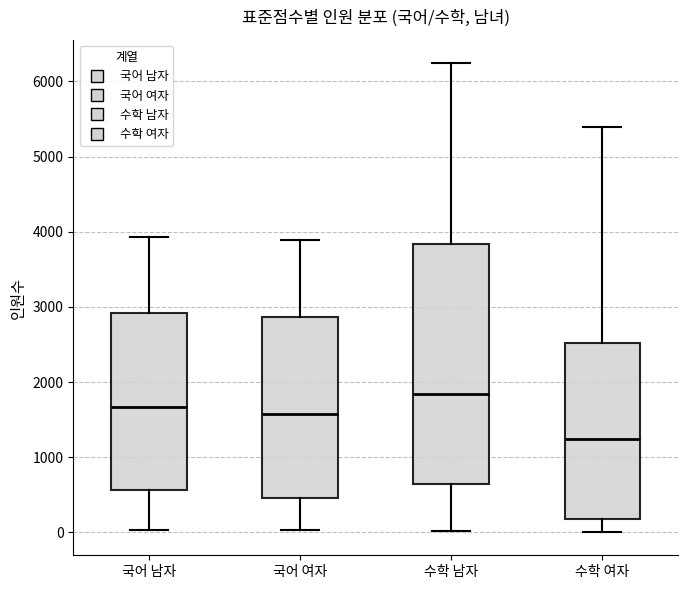

Comparing the boxes themselves (not the whiskers), which one is the tallest?

수학 남자